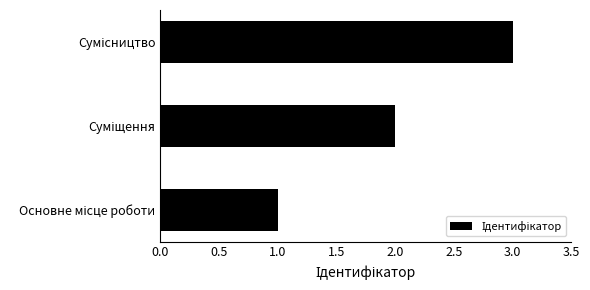

What is the average value?

2